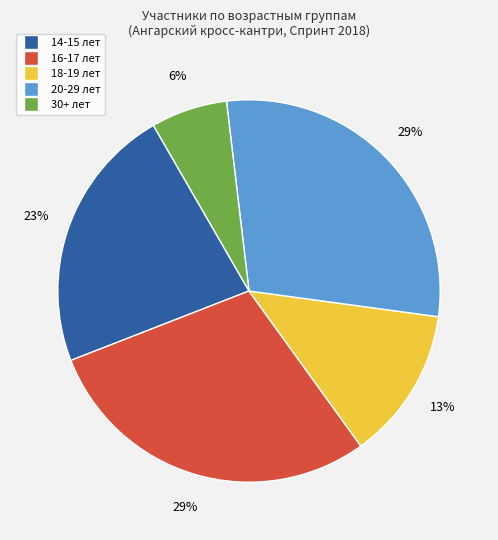

Is the sum of 14-15 лет and 18-19 лет greater than half?

No